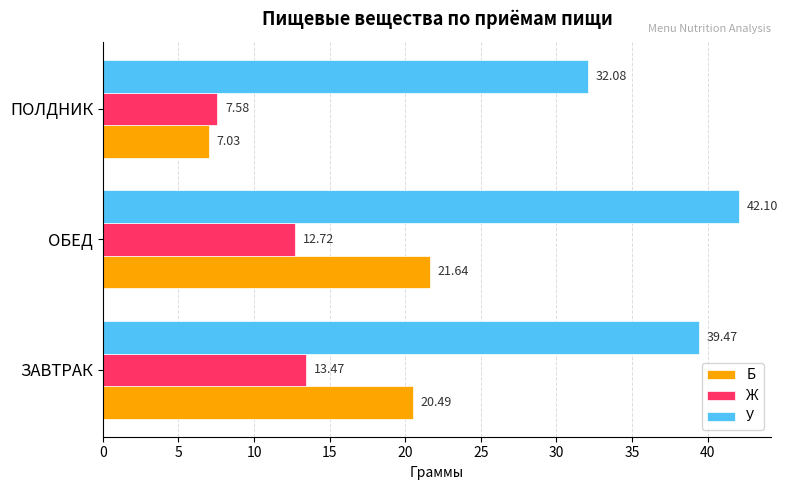

How many data points in У are less than 39?

1